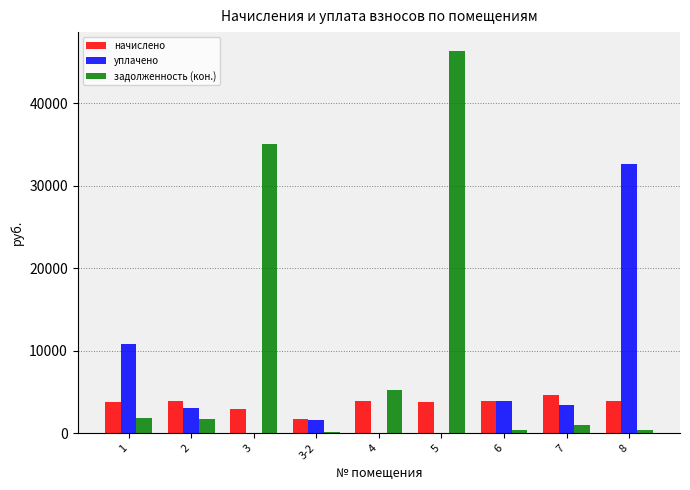

Does the chart contain stacked bars?

No